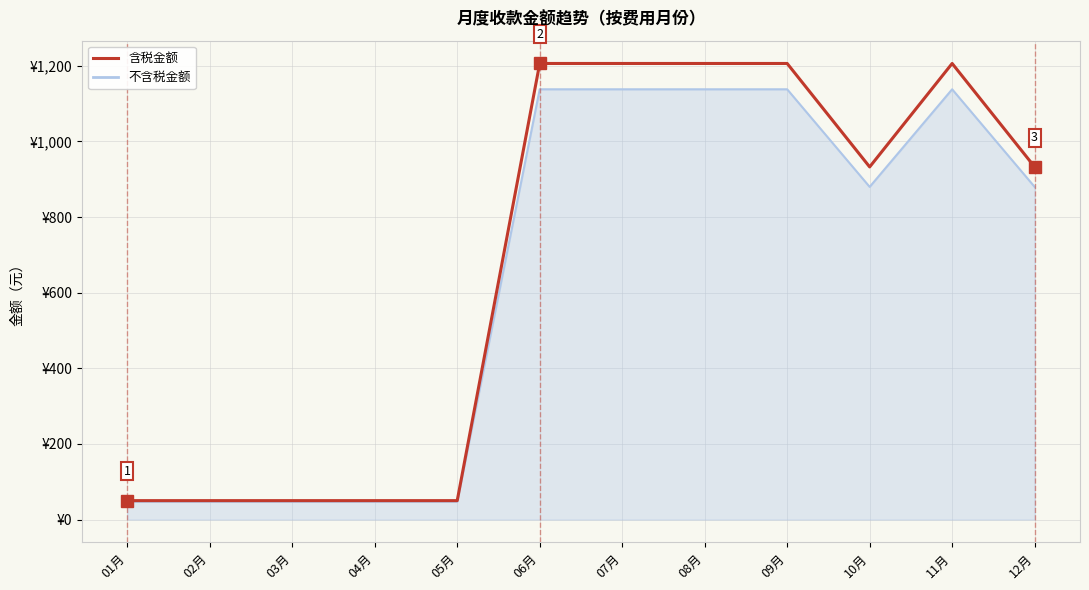

What are all the series names shown in the legend?

含税金额, 不含税金额